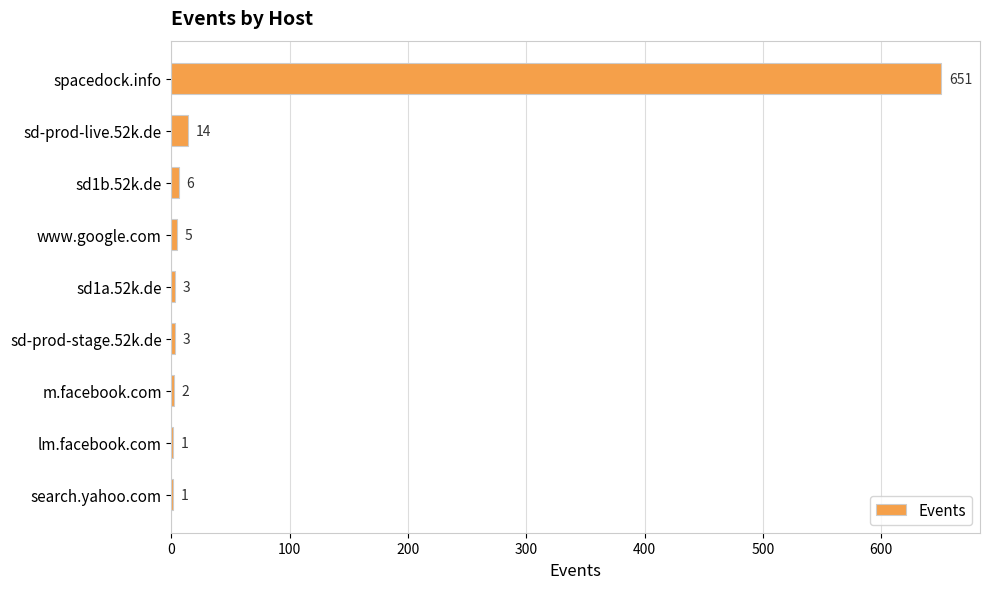

What is the sum of the values at lm.facebook.com and spacedock.info?

652